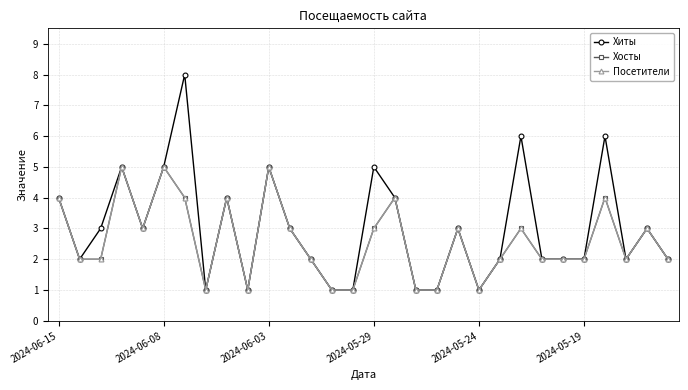

In Хиты, how many points are higher than both neighbors (excluding endpoints)?

9